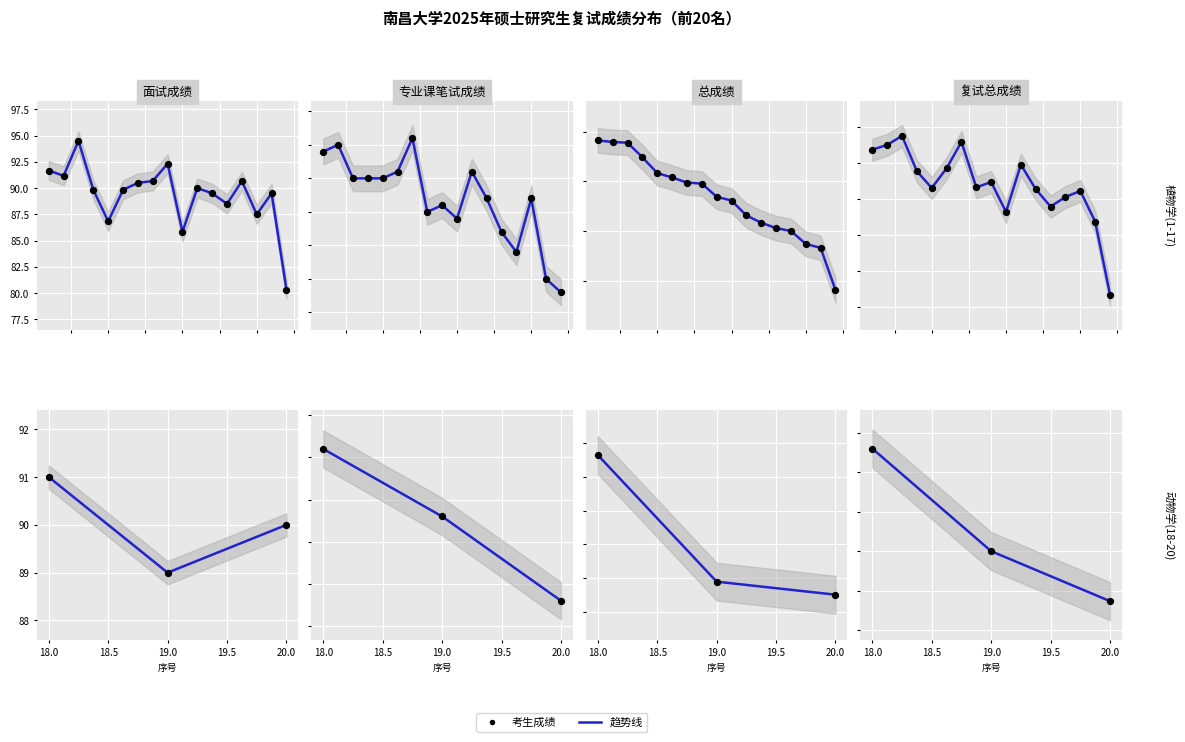

At which category is the sum across all series the highest?

3